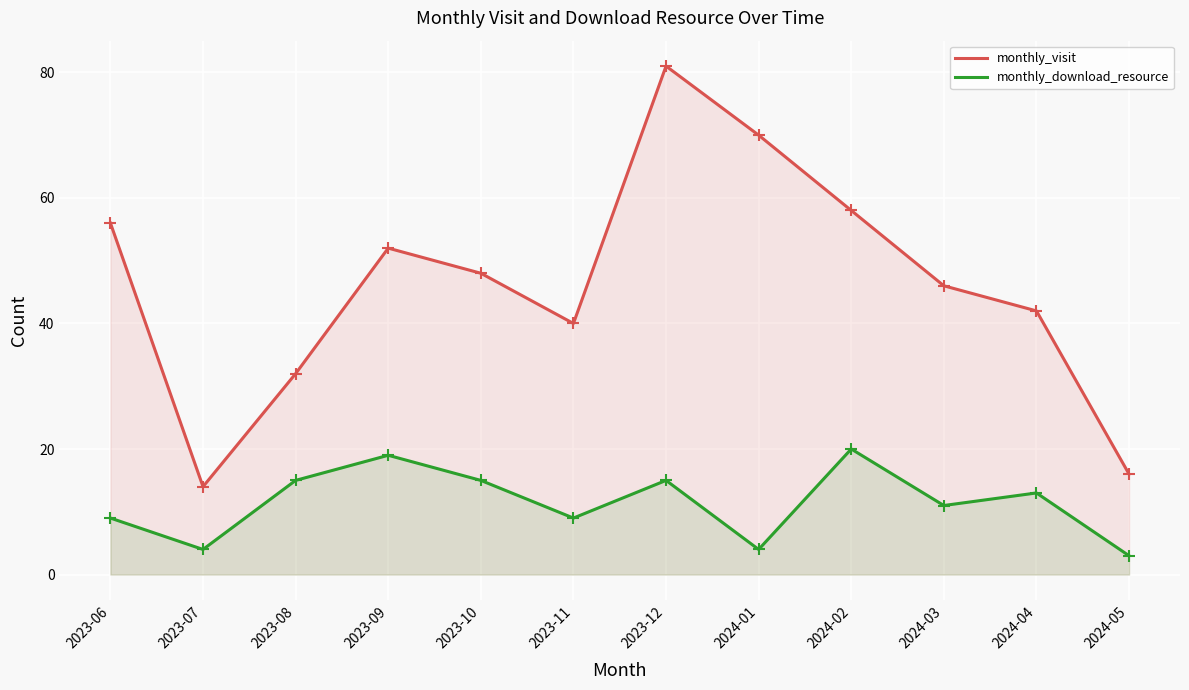

Which has a higher value, 2024-03 or 2024-05?

2024-03